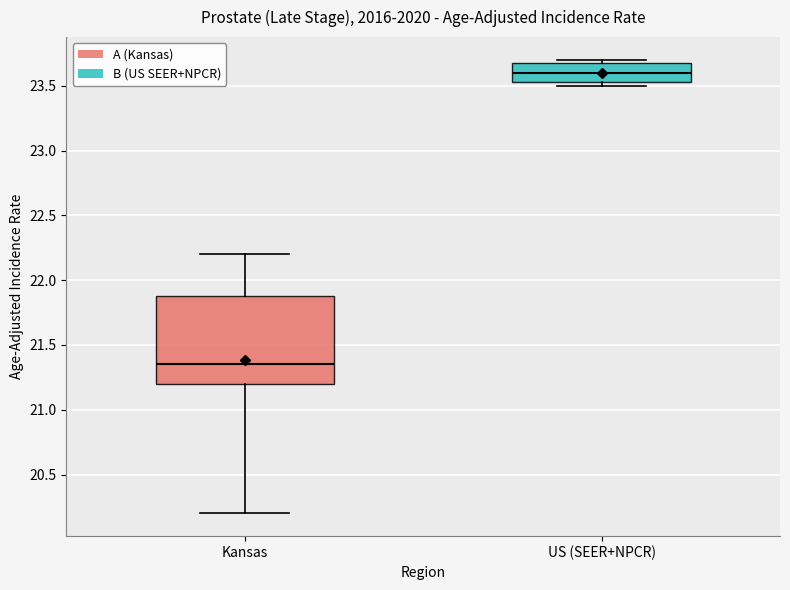

Reading left to right, transcribe this box plot: for each box, give where its median line is, the range the box spans, and where its two whiskers end, as read against the y-axis. The values are not printed on the chart, so give them approximately, as read against the axis.

Kansas: median 21.35, box 21.20 to 21.90, whiskers 20.20 to 22.20
US (SEER+NPCR): median 23.60, box 23.55 to 23.70, whiskers 23.50 to 23.70 (just above the box's upper edge)